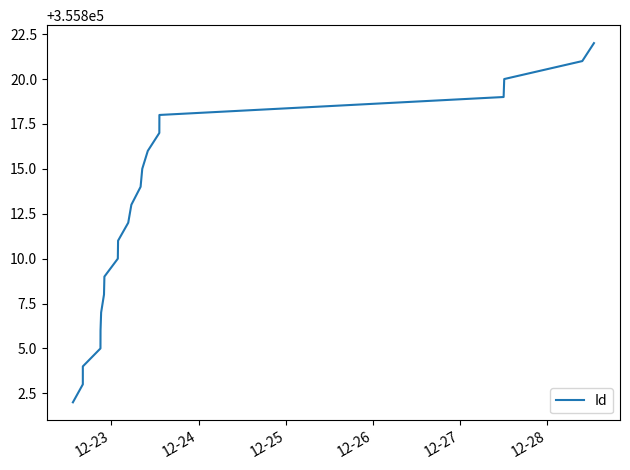

What is the minimum value shown in the chart?

355802